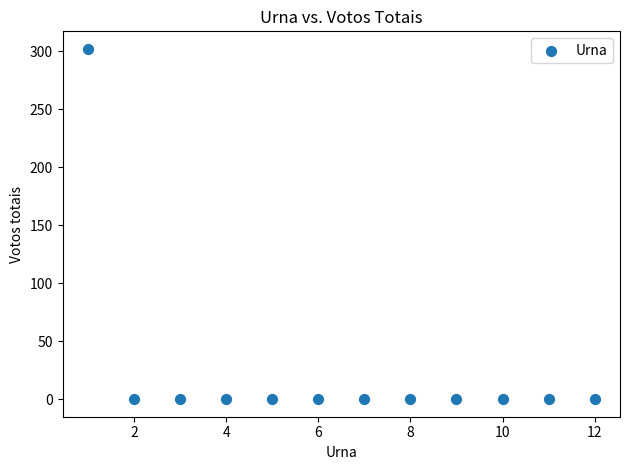

What is the average Y value?

25